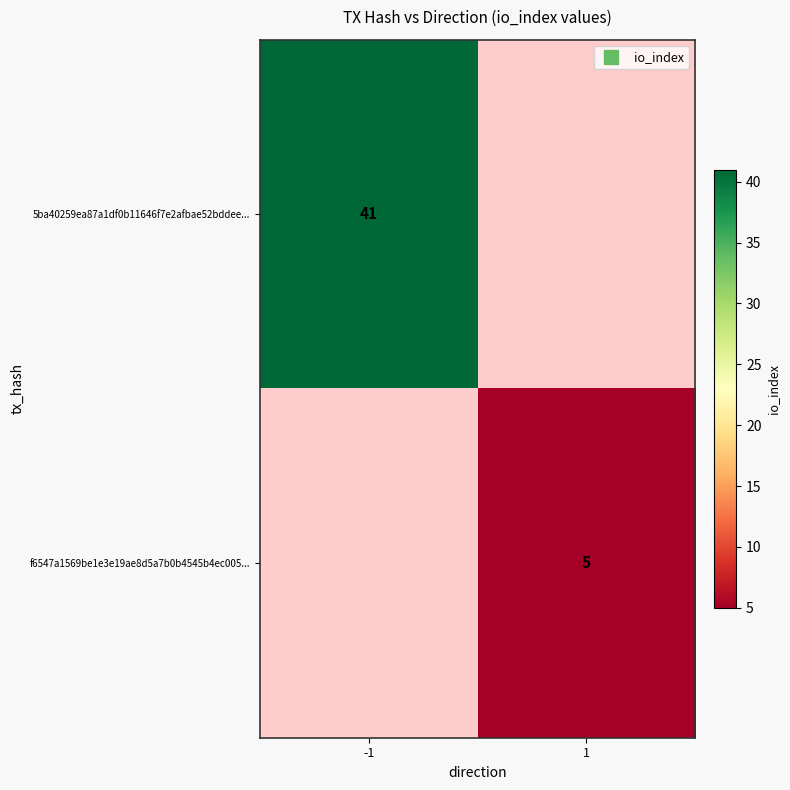

List the labels in order of 5ba40259ea87a1df0b11646f7e2afbae52bddee... value, smallest first.

-1, 1